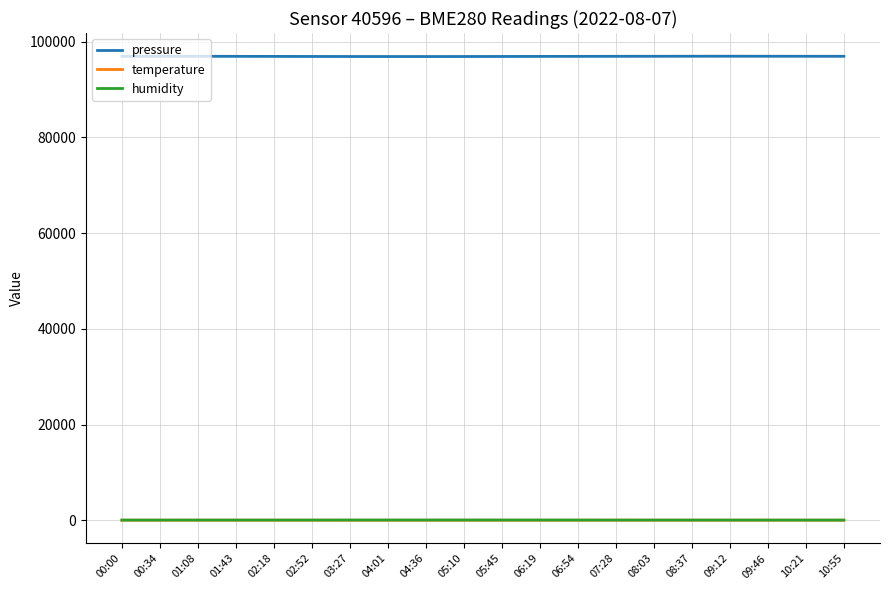

True or false: humidity and pressure cross at least once.

False